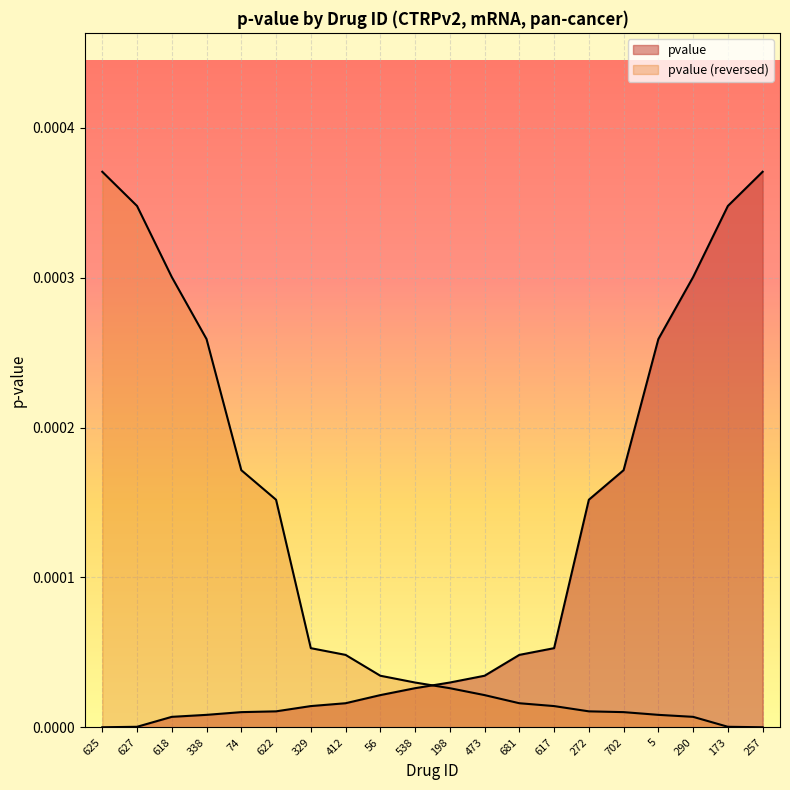

The chart shows a value of 0.0 at 5. True or false?

True